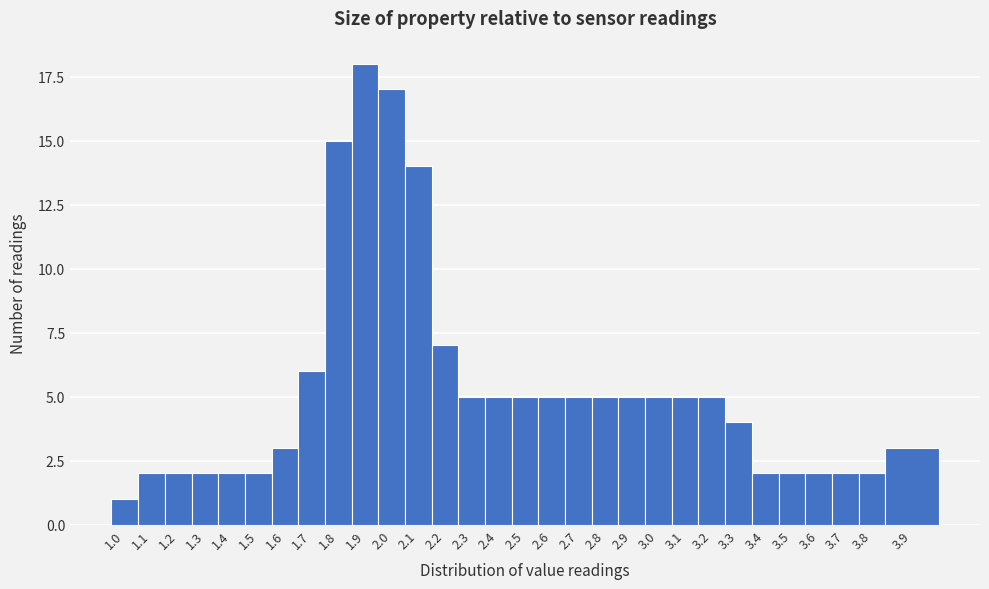

Reading right to left, transcribe all the data shown in this chart.

3	2	2	2	2	2	4	5	5	5	5	5	5	5	5	5	5	7	14	17	18	15	6	3	2	2	2	2	2	1